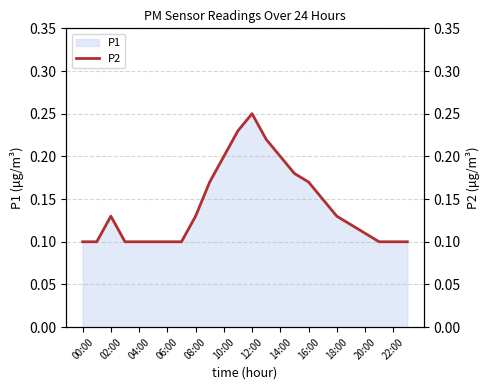

Reading left to right, what are all the values shown in this chart?

0.1	0.1	0.1	0.1	0.1	0.1	0.1	0.1	0.1	0.2	0.2	0.2	0.2	0.2	0.2	0.2	0.2	0.1	0.1	0.1	0.1	0.1	0.1	0.1